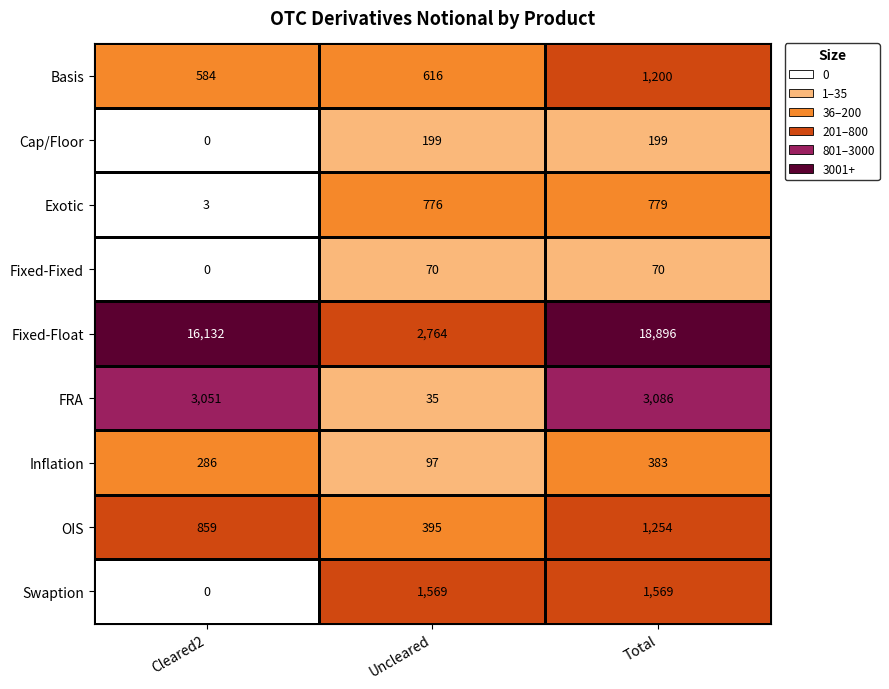

Reading left to right, what are all the values shown in this chart?

Basis: 584	616	1200
Cap/Floor: 0	199	199
Exotic: 3	776	779
Fixed-Fixed: 0	70	70
Fixed-Float: 16132	2764	18896
FRA: 3051	35	3086
Inflation: 286	97	383
OIS: 859	395	1254
Swaption: 0	1569	1569